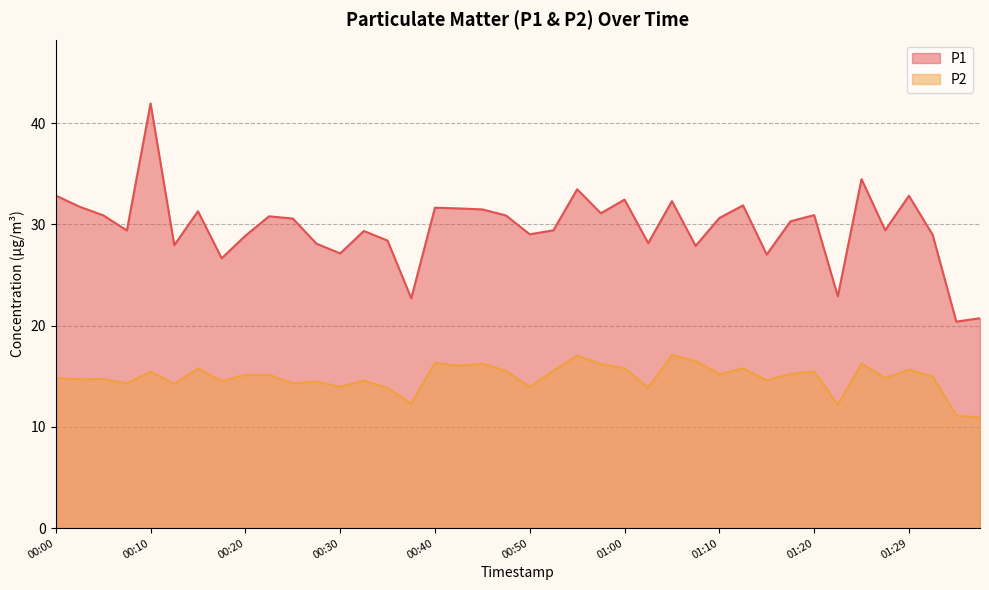

Is the value of P1 at 00:08 greater than the value of P2 at 01:03?

Yes